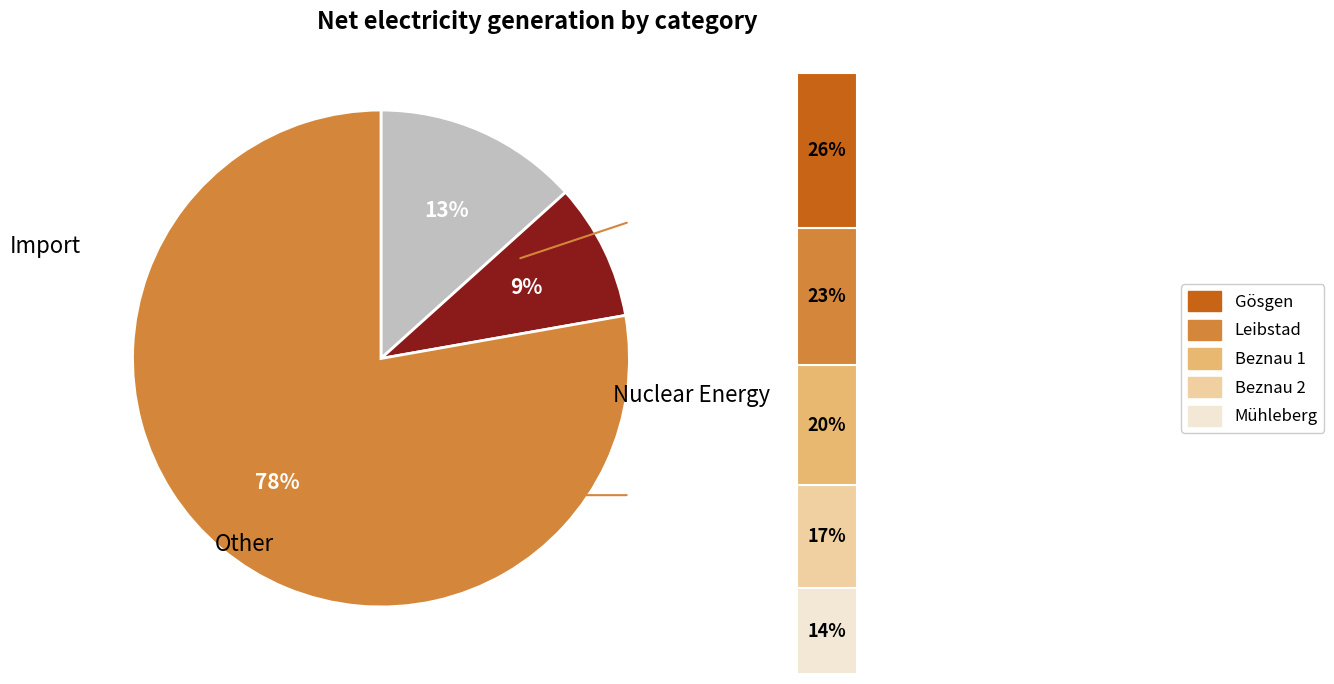

Combined, do 5 and 2 account for over 50%?

No